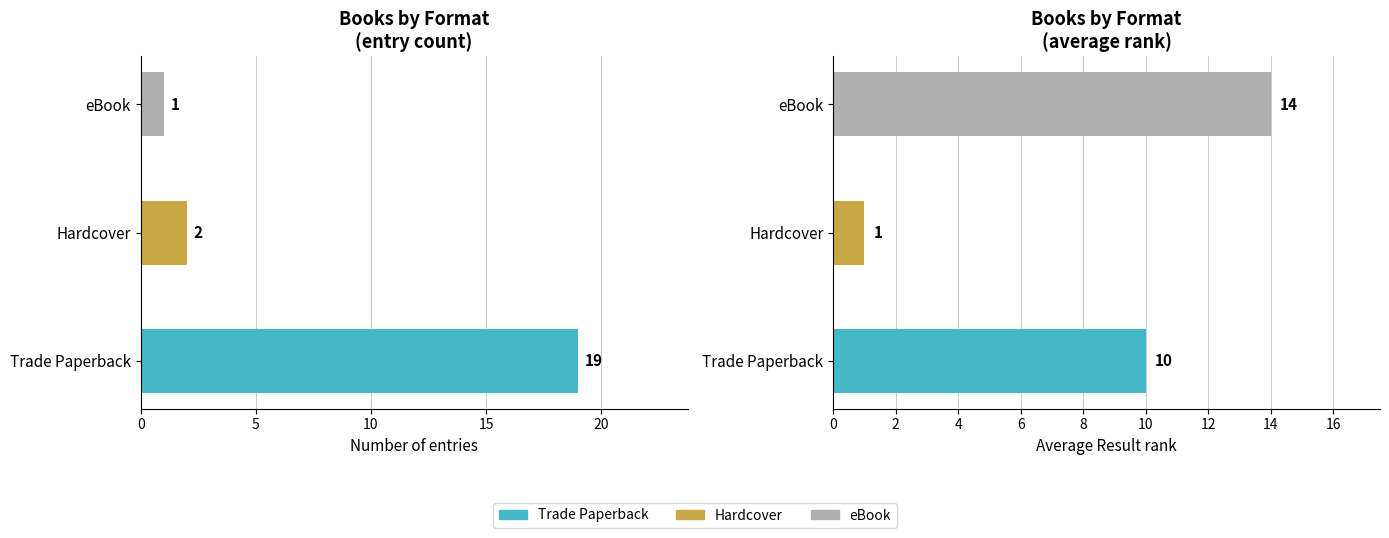

How many categories are shown in the chart?

3